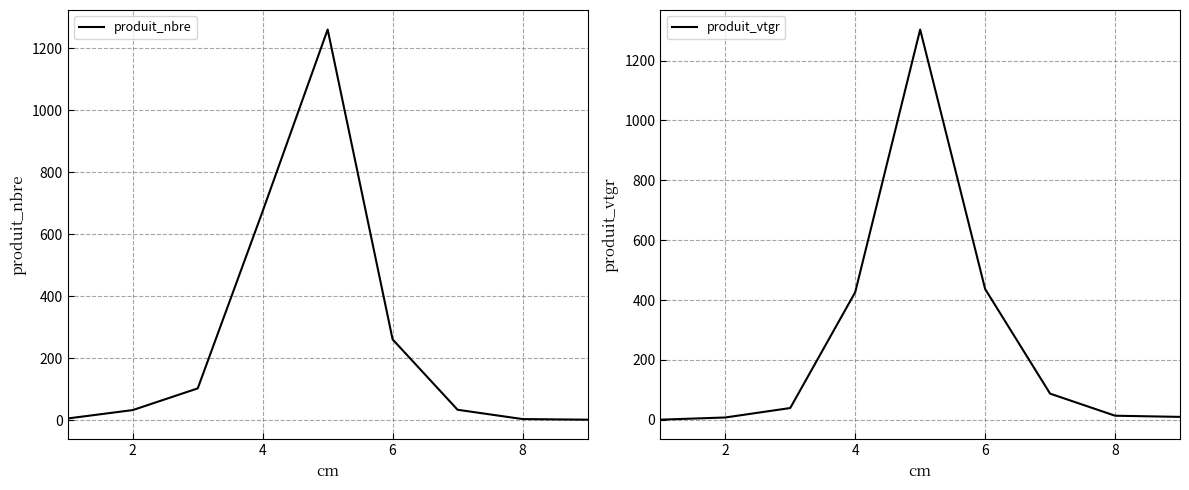

What is the highest value of the produit_vtgr series?

1303.7